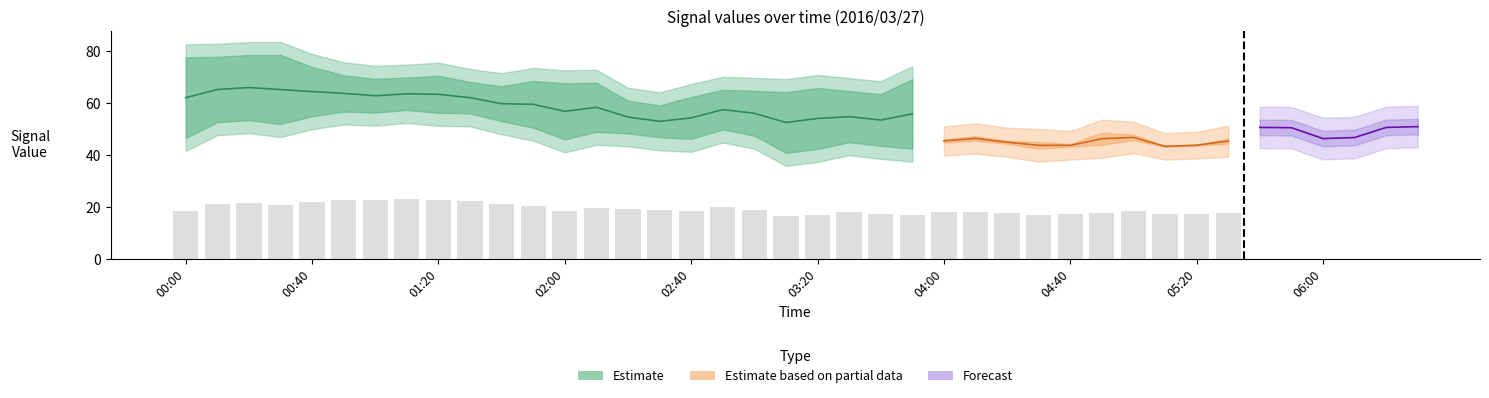

What is the difference between the highest and lowest values at 2016/03/27 00:00?

38.6